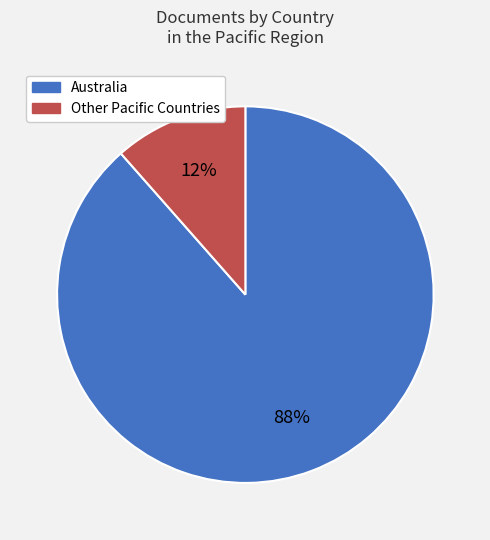

Count the number of slices in the pie.

2